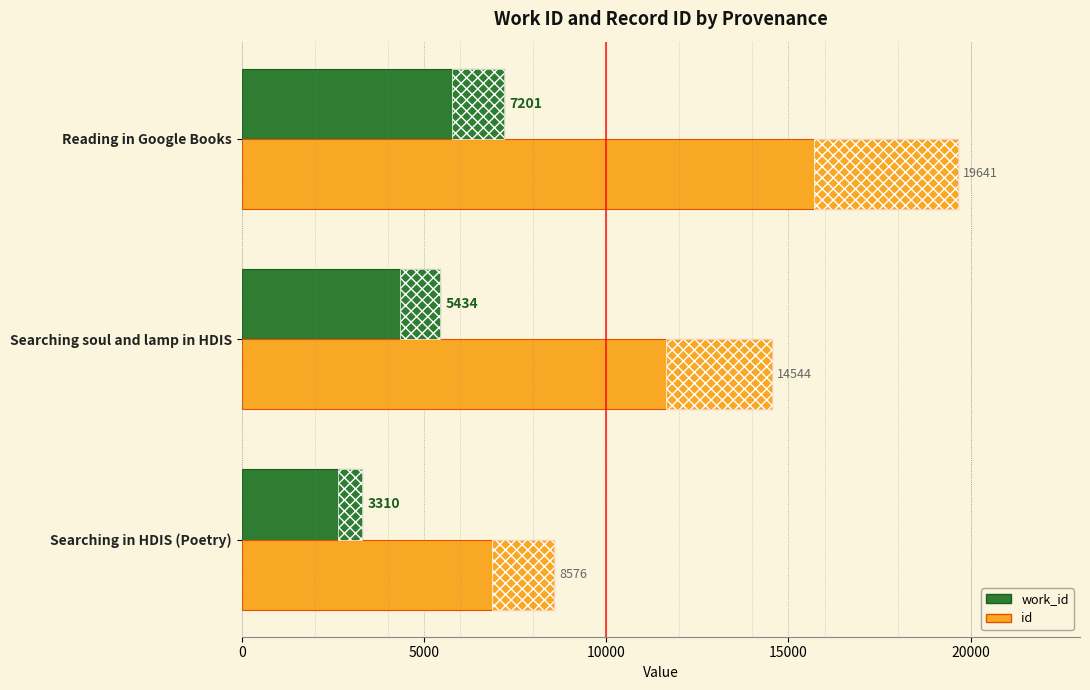

What is the difference between the maximum and minimum values in the id series?

11065